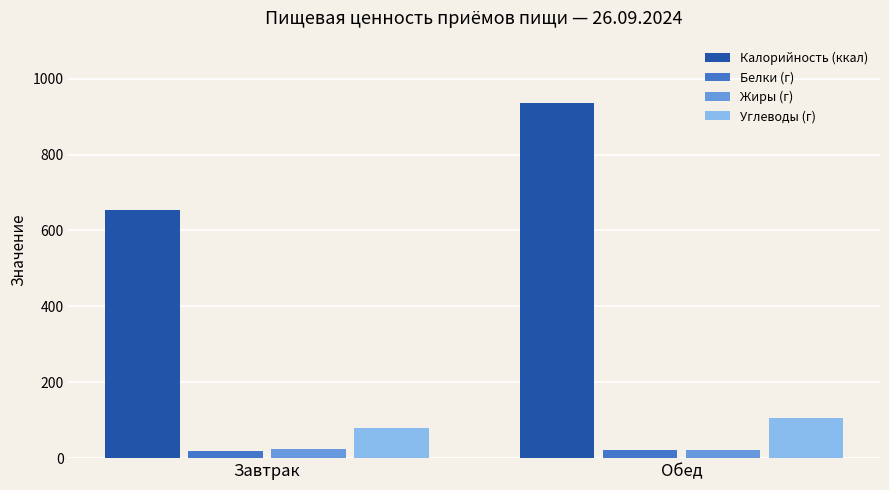

Rank the categories by Углеводы (г) value from highest to lowest.

Обед, Завтрак